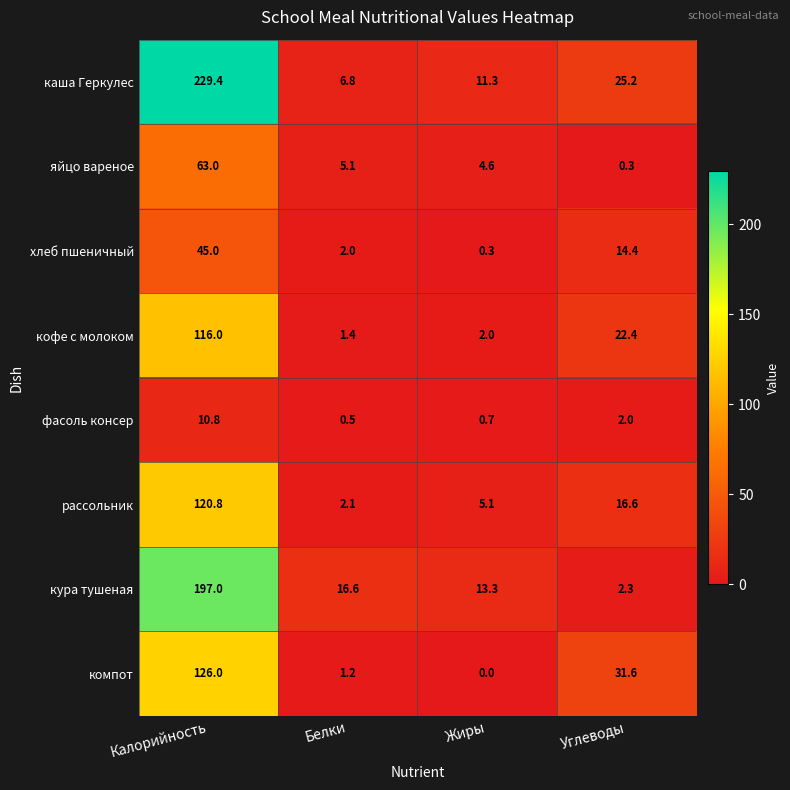

At which label does яйцо вареное reach its minimum?

Углеводы